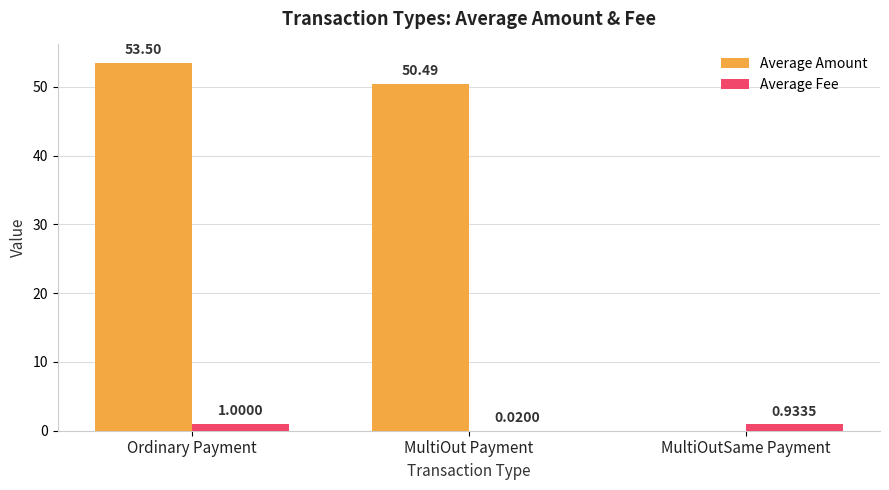

The Average Amount series shows 50.5 at MultiOut Payment. True or false?

True